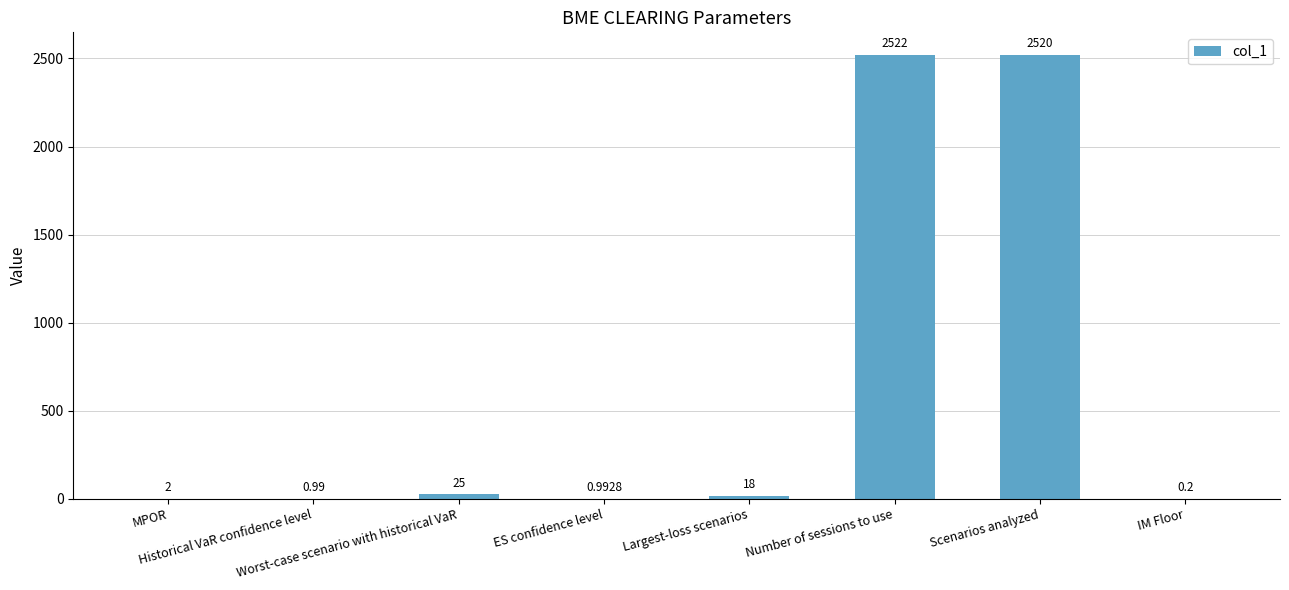

Rank the categories by value from highest to lowest.

Number of sessions to use, Scenarios analyzed, Worst-case scenario with historical VaR, Largest-loss scenarios, MPOR, ES confidence level, Historical VaR confidence level, IM Floor